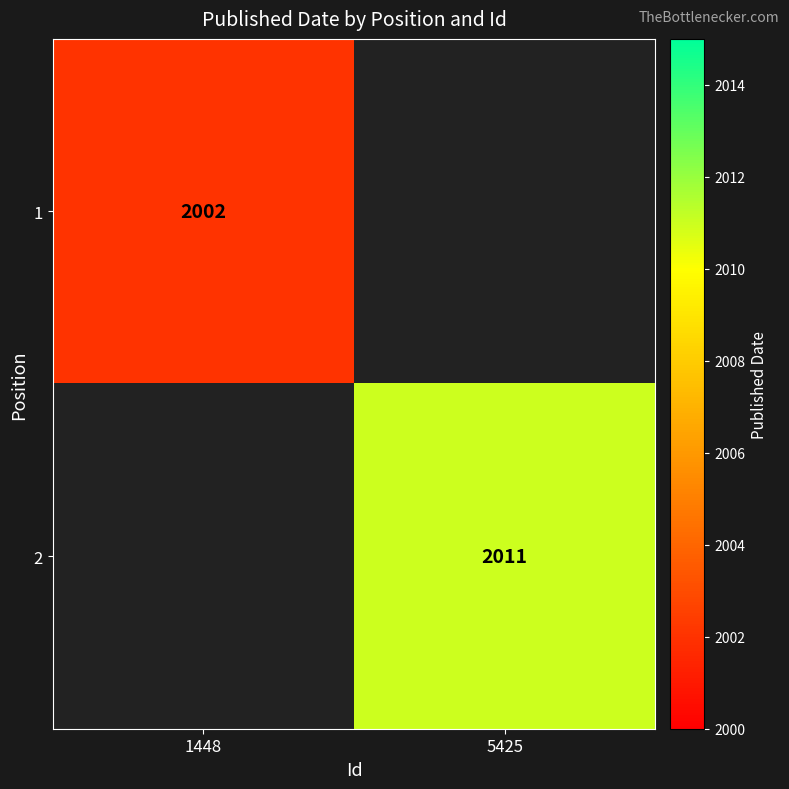

The 2 series shows 2011 at 5425. True or false?

True